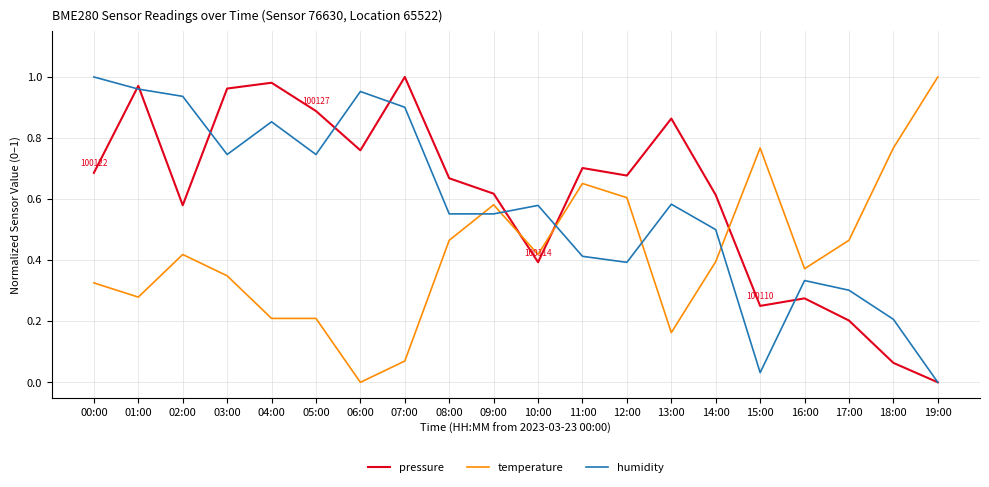

List the series in order of their overall mean, lowest first.

temperature, humidity, pressure